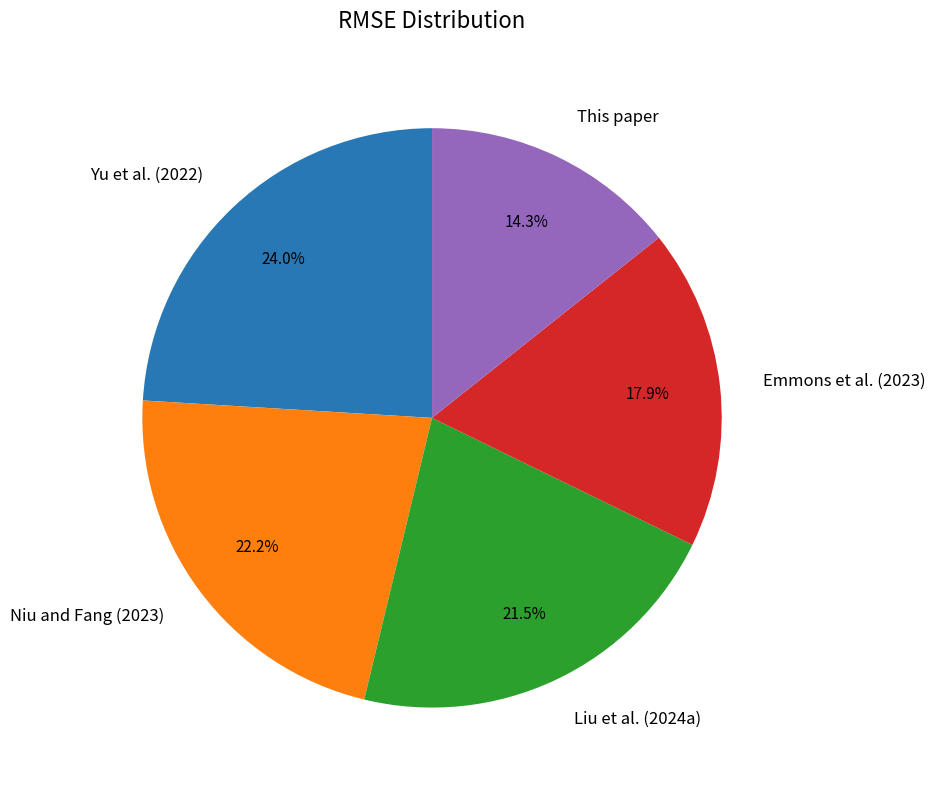

To the nearest percent, what is the difference between the largest and smallest slice percentages?

10%